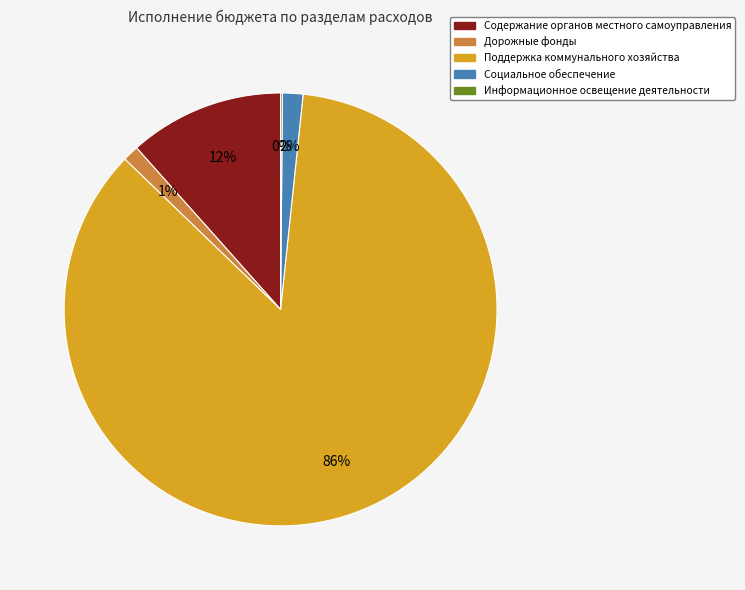

Is Поддержка коммунального хозяйства the majority of the pie?

Yes